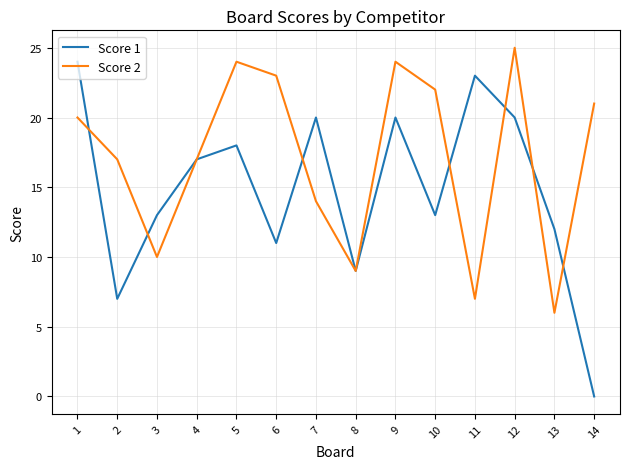

Reading right to left, transcribe all the data shown in this chart.

Score 1: 14=0	13=12	12=20	11=23	10=13	9=20	8=9	7=20	6=11	5=18	4=17	3=13	2=7	1=24
Score 2: 14=21	13=6	12=25	11=7	10=22	9=24	8=9	7=14	6=23	5=24	4=17	3=10	2=17	1=20